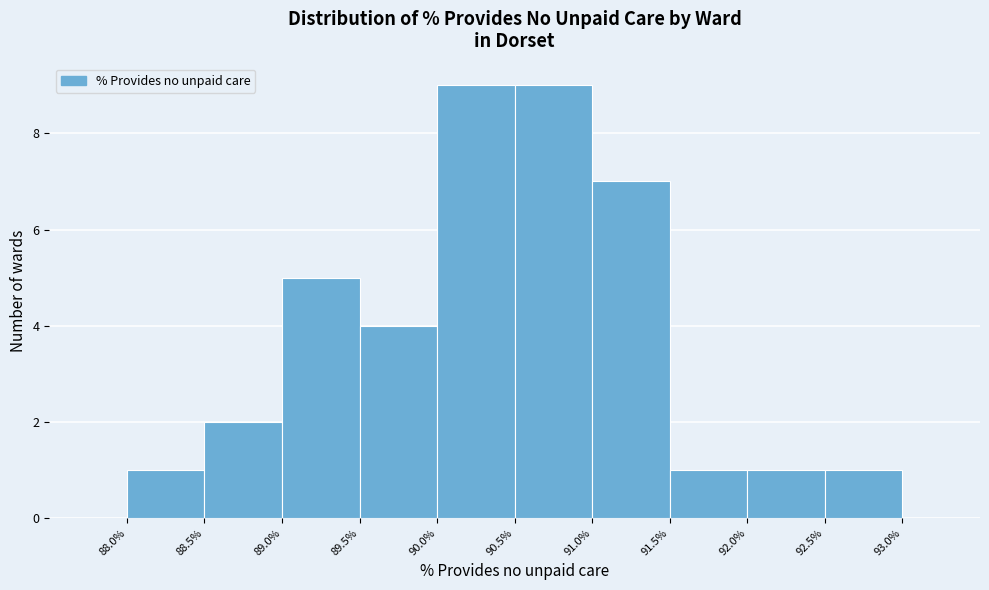

Reading left to right, transcribe this chart: for each bar, give the range it covers on the x-axis and its height. The values are not printed on the chart, so give them approximately, as read against the axis.

88.0% to 88.5%: 1
88.5% to 89.0%: 2
89.0% to 89.5%: 5
89.5% to 90.0%: 4
90.0% to 90.5%: 9
90.5% to 91.0%: 9
91.0% to 91.5%: 7
91.5% to 92.0%: 1
92.0% to 92.5%: 1
92.5% to 93.0%: 1